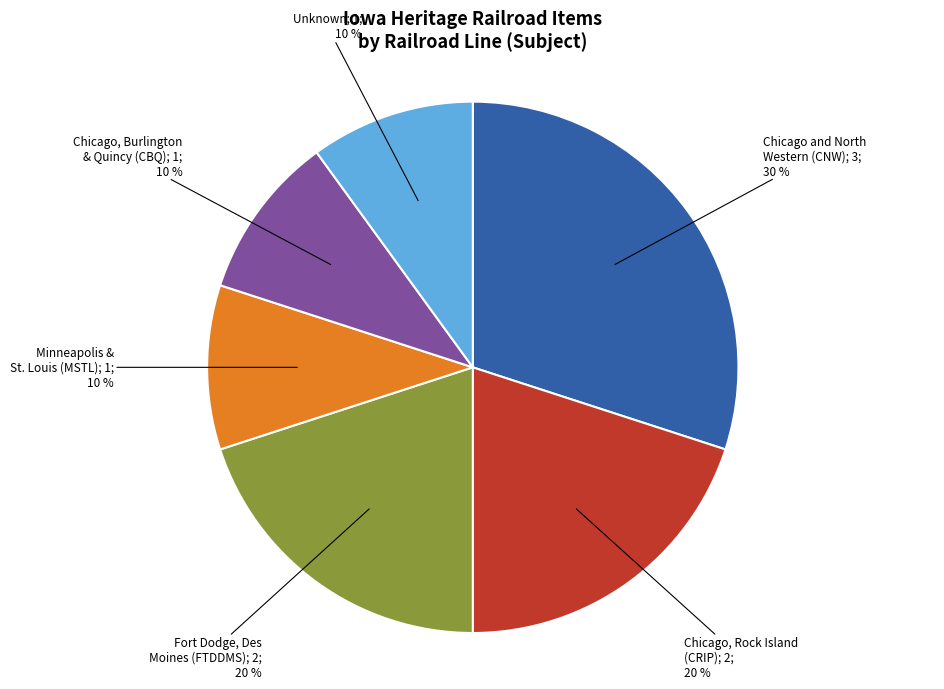

Does any single category account for the majority?

No